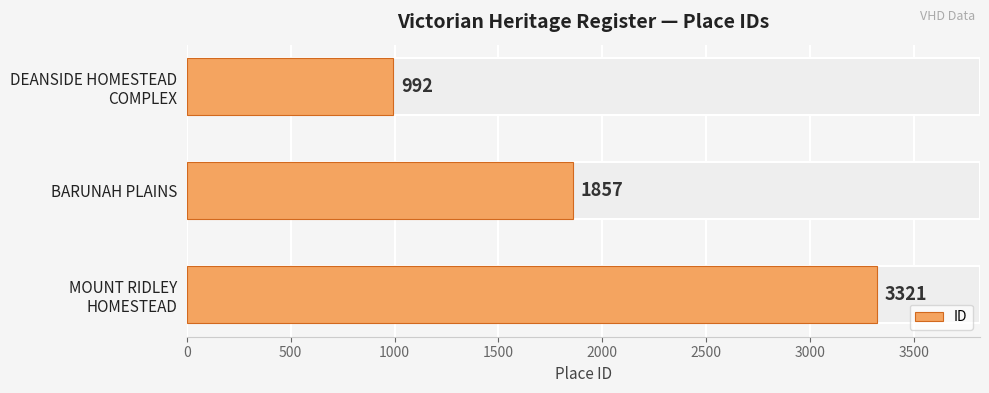

What is the value of the 3rd bar from the left?

3321